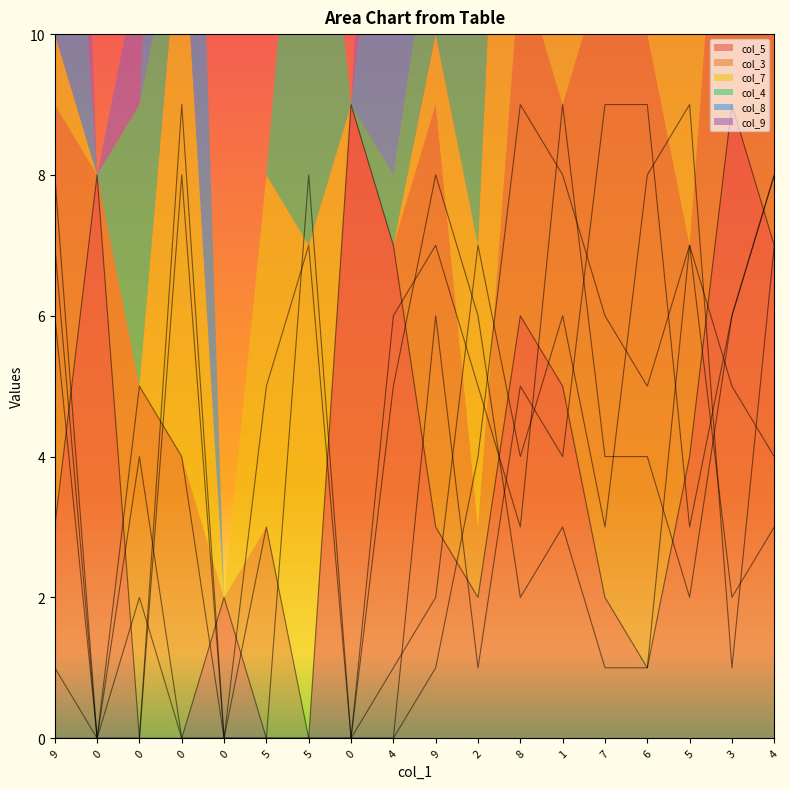

How many values in the col_7 series exceed 4?

8